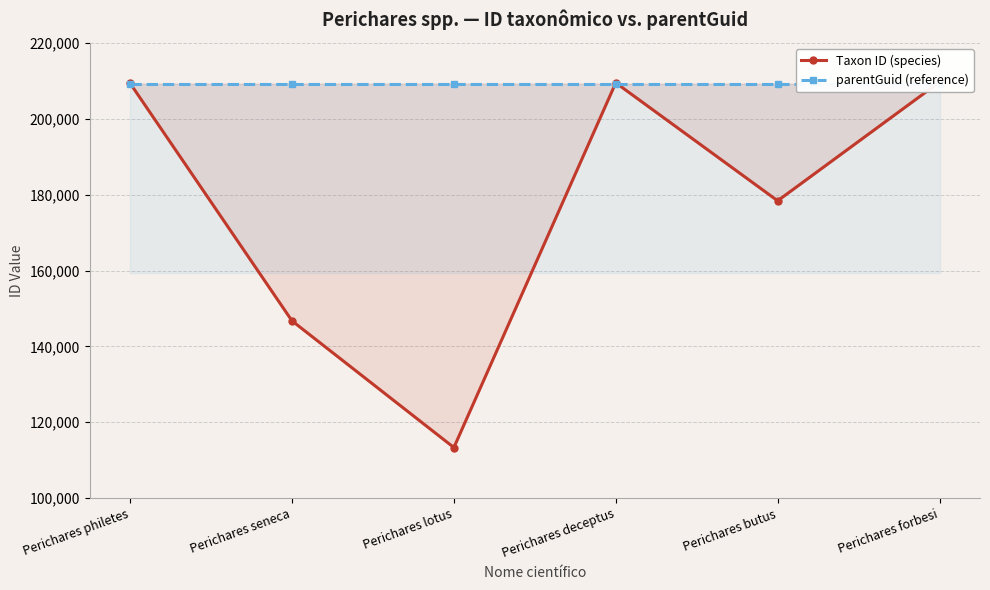

Is it true that parentGuid (reference) equals 209333 at Perichares philetes?

True